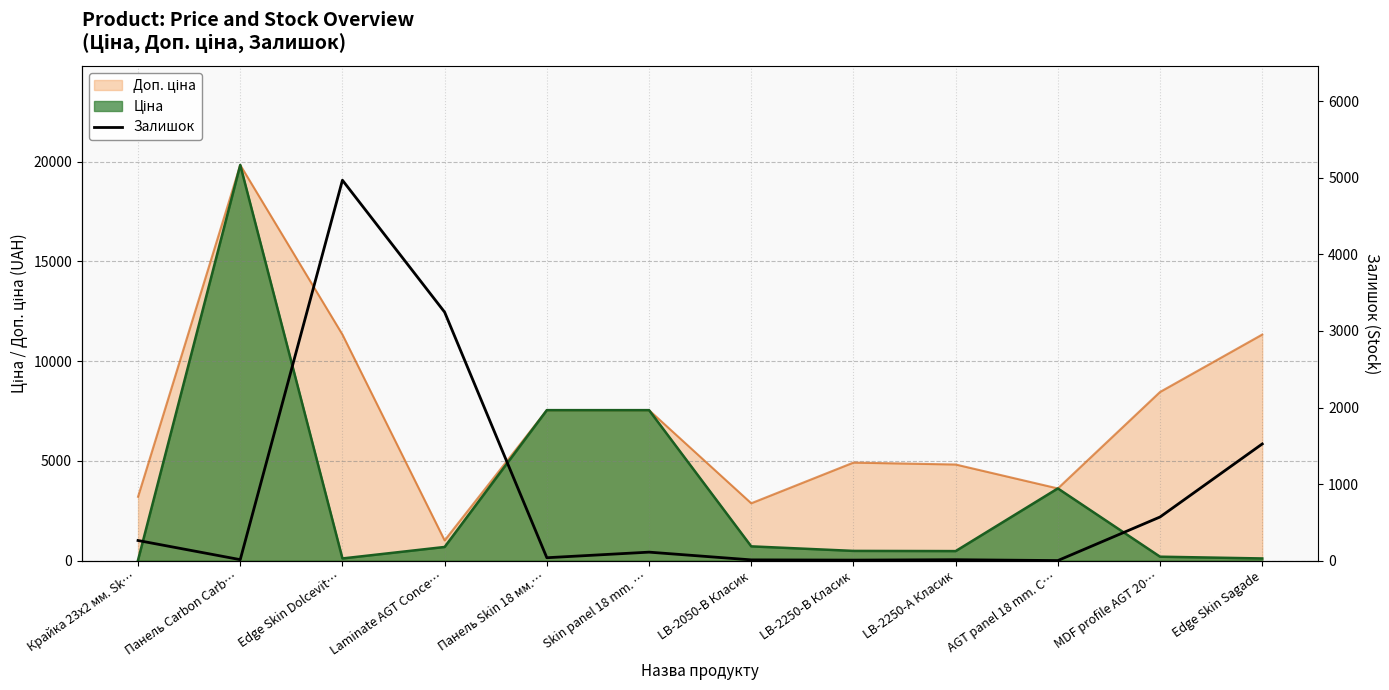

Reading left to right, extract all data points from this chart.

Крайка 23x2 мм. Sk…=264	Панель Carbon Carb…=14	Edge Skin Dolcevit…=4969	Laminate AGT Conce…=3246	Панель Skin 18 мм.…=39	Skin panel 18 mm. …=112	LB-2050-В Класик=11	LB-2250-В Класик=8	LB-2250-А Класик=13	AGT panel 18 mm. C…=2	MDF profile AGT 20…=571	Edge Skin Sagade=1525